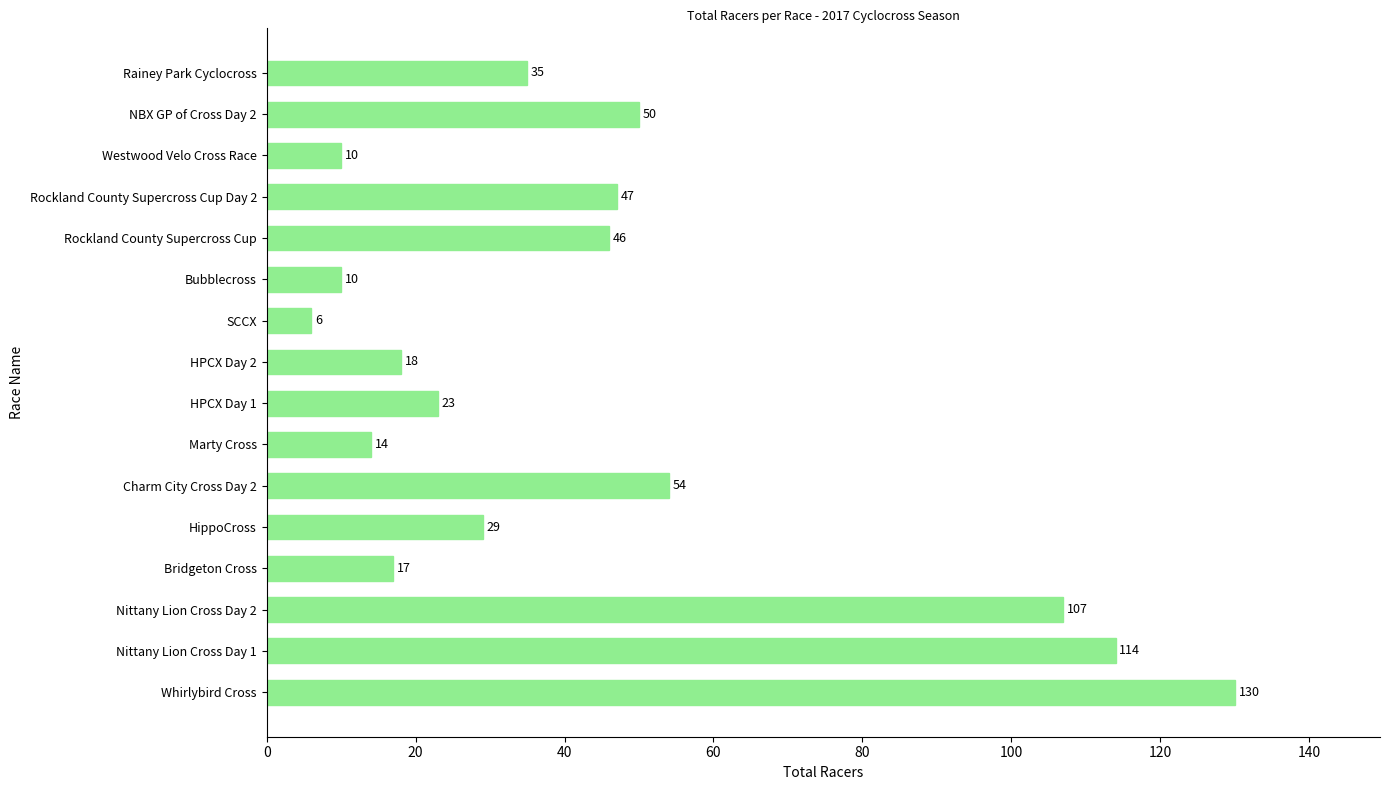

Approximately how many times larger is the value at Westwood Velo Cross Race compared to HPCX Day 1?

0.4